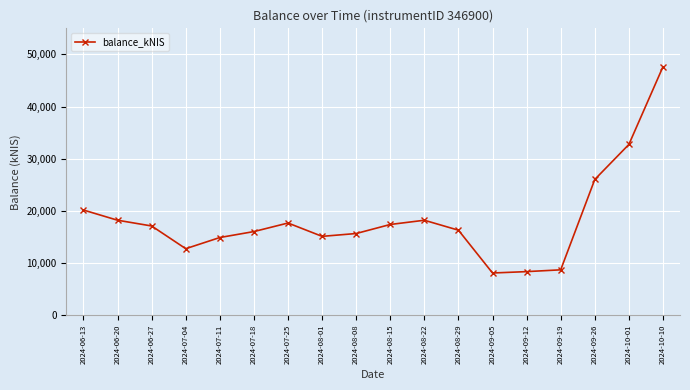

How many data points are less than 17090?

9